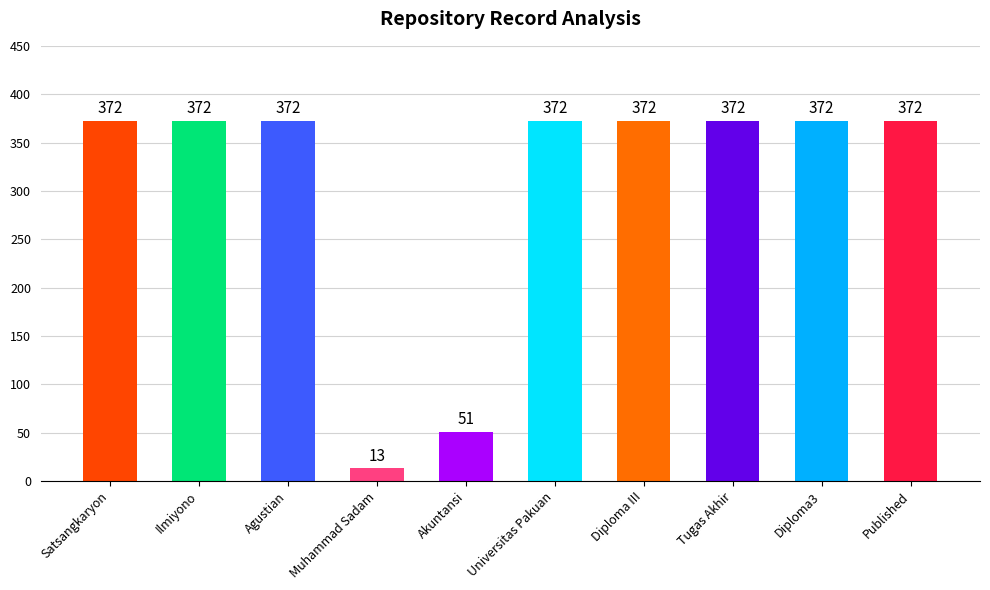

What is the greatest value displayed?

372